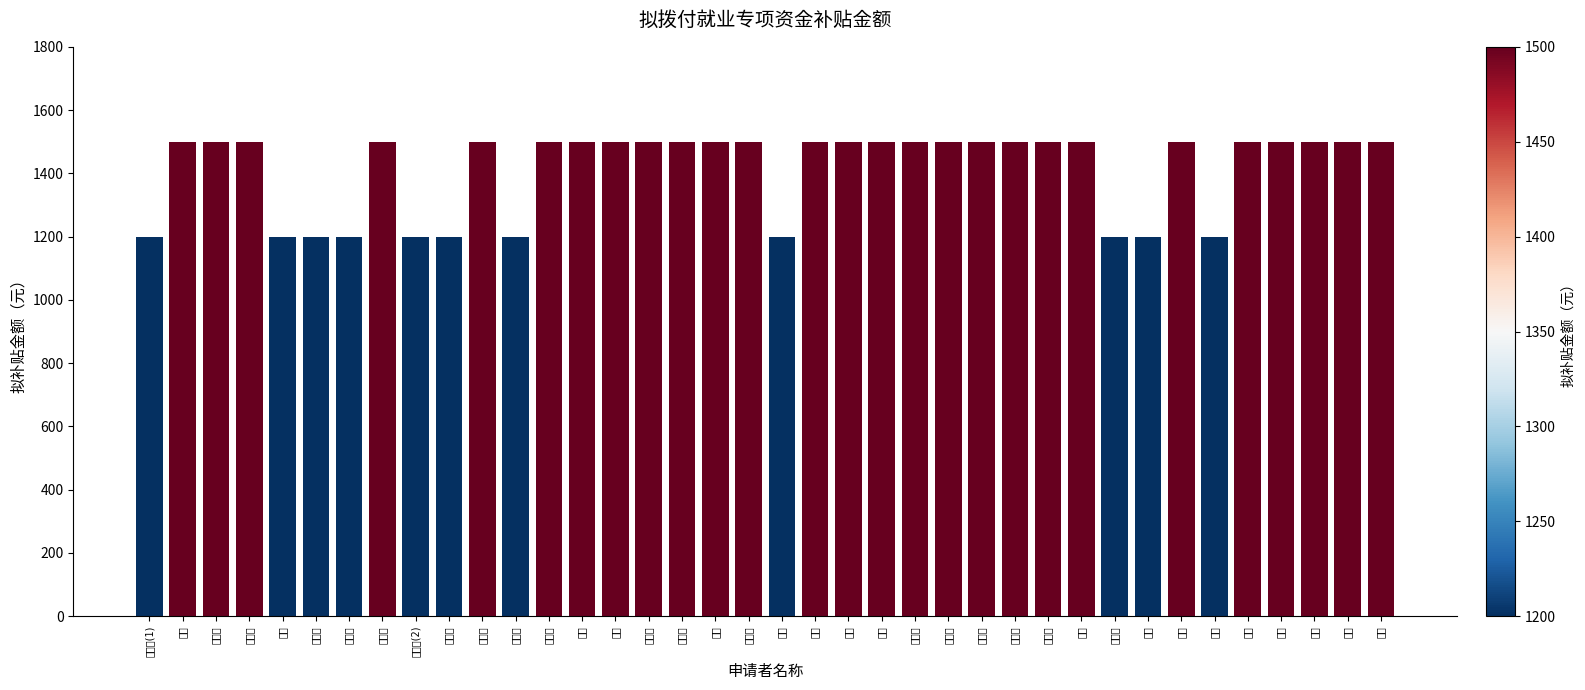

Count the values in the range 1200 to 1500.

38